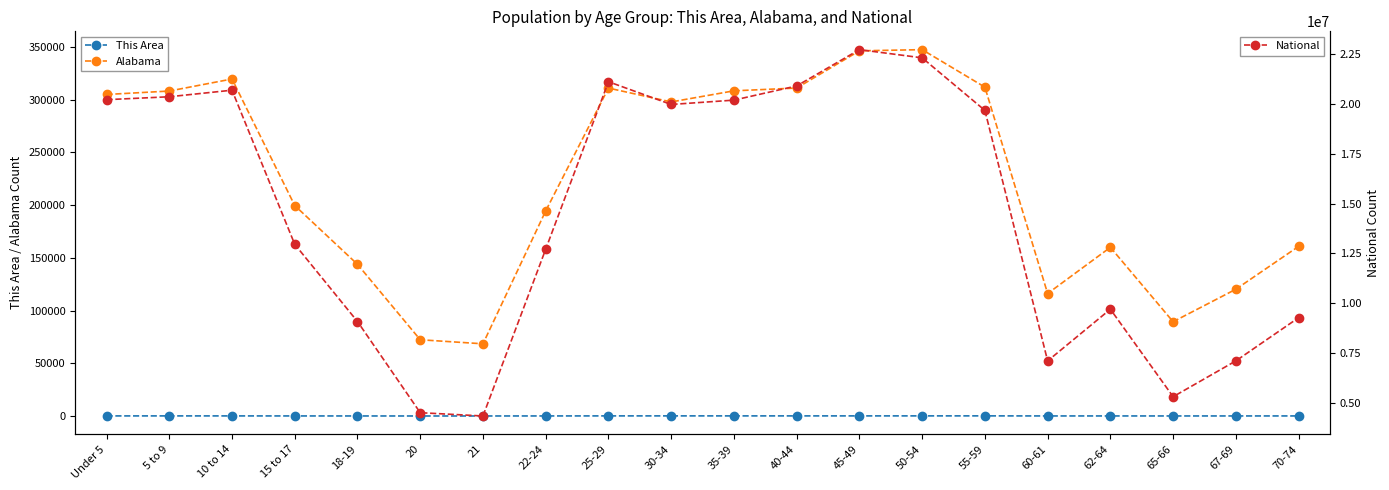

The value of National at 25-29 is 7932327. True or false?

False